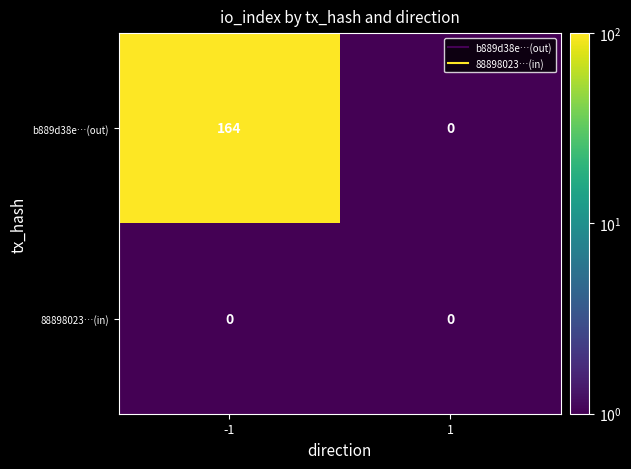

Rank the series at -1 from highest to lowest value.

b889d38e…(out), 88898023…(in)